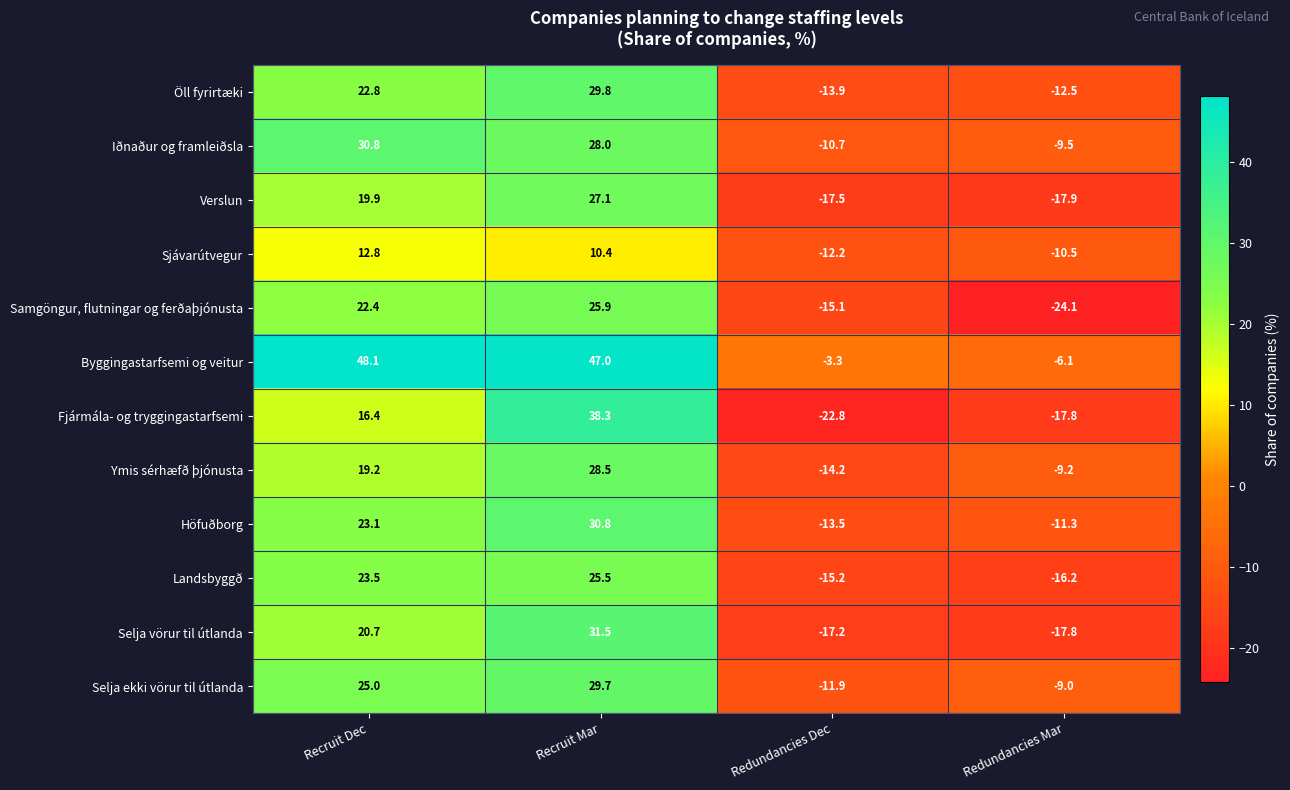

Count the number of categories in the chart.

4